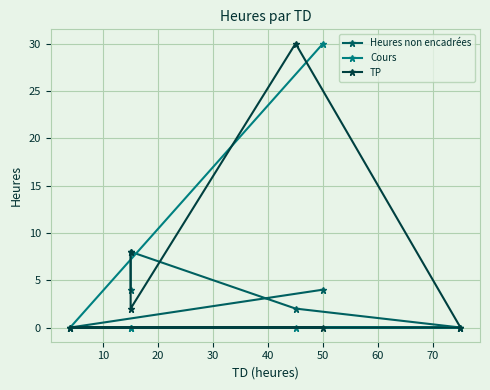

How many categories are shown in the chart?

6